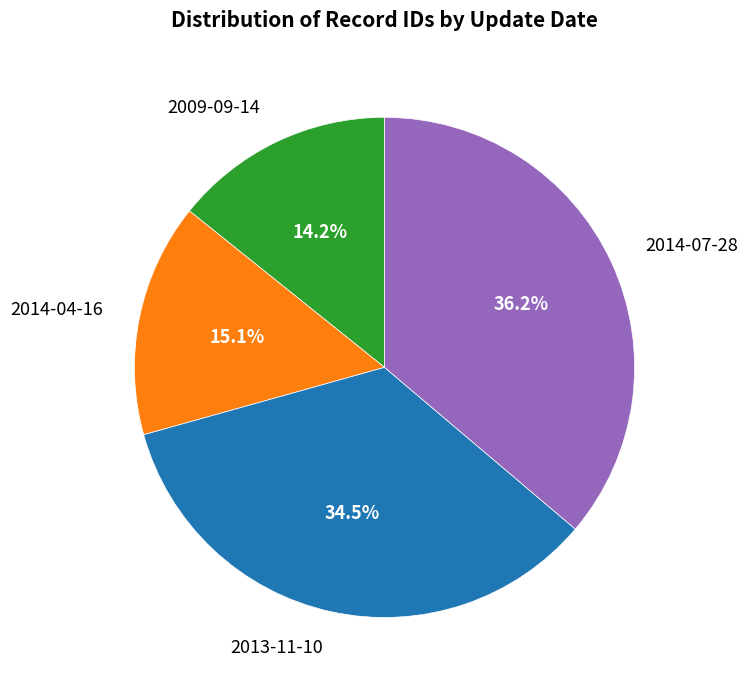

Which category has the biggest portion of the pie?

2014-07-28